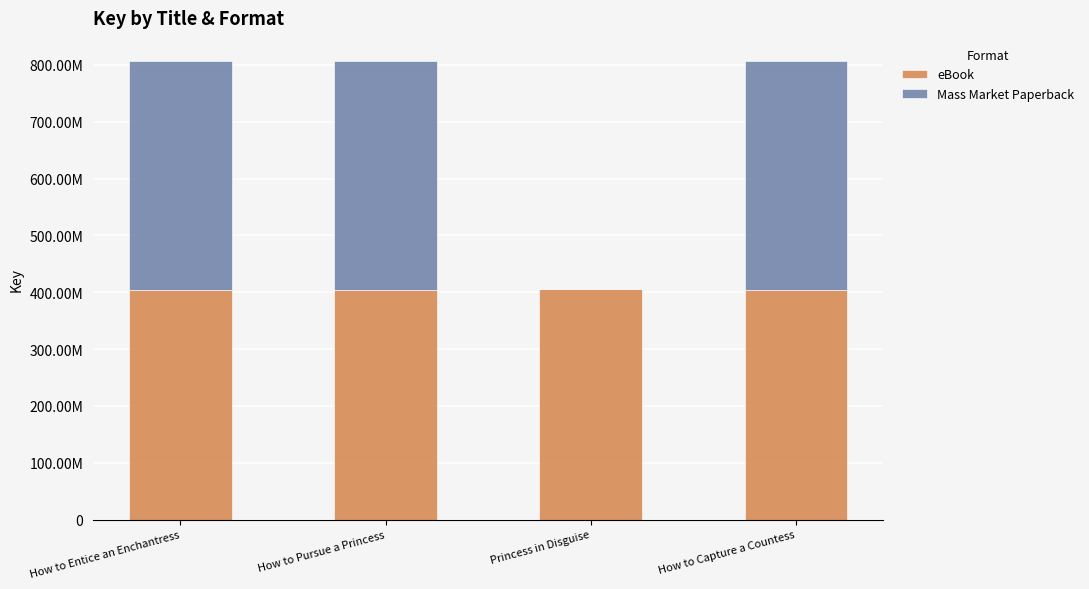

Are the bars horizontal?

No